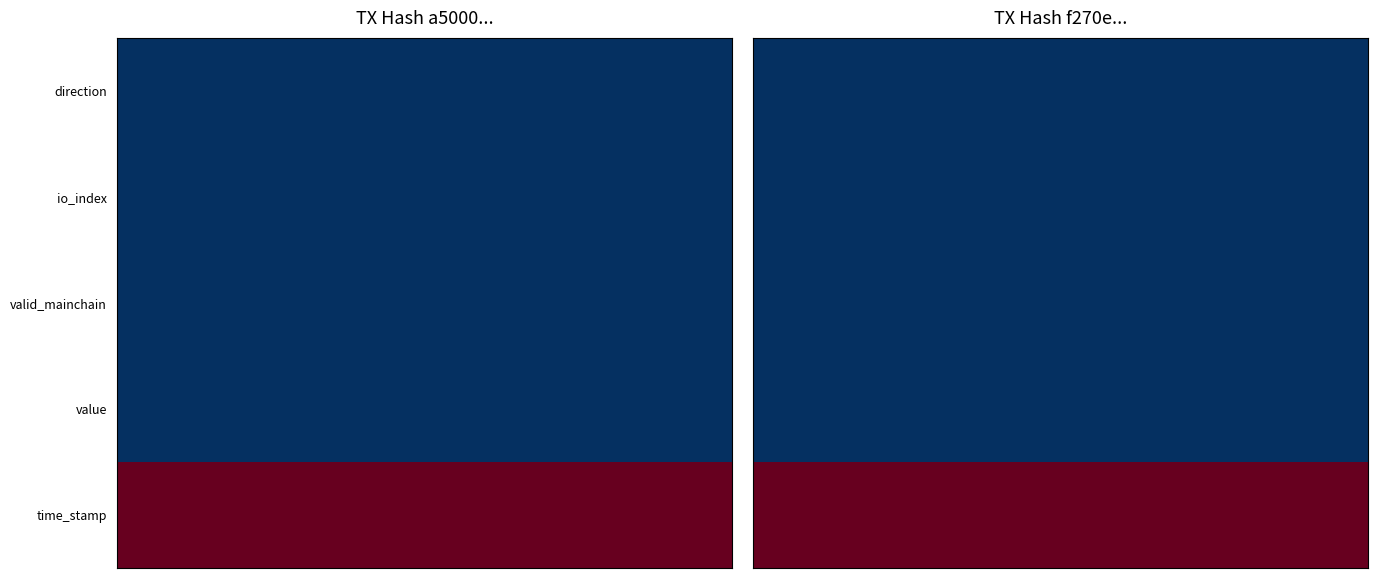

How many data points in time_stamp are less than 1635951326?

4